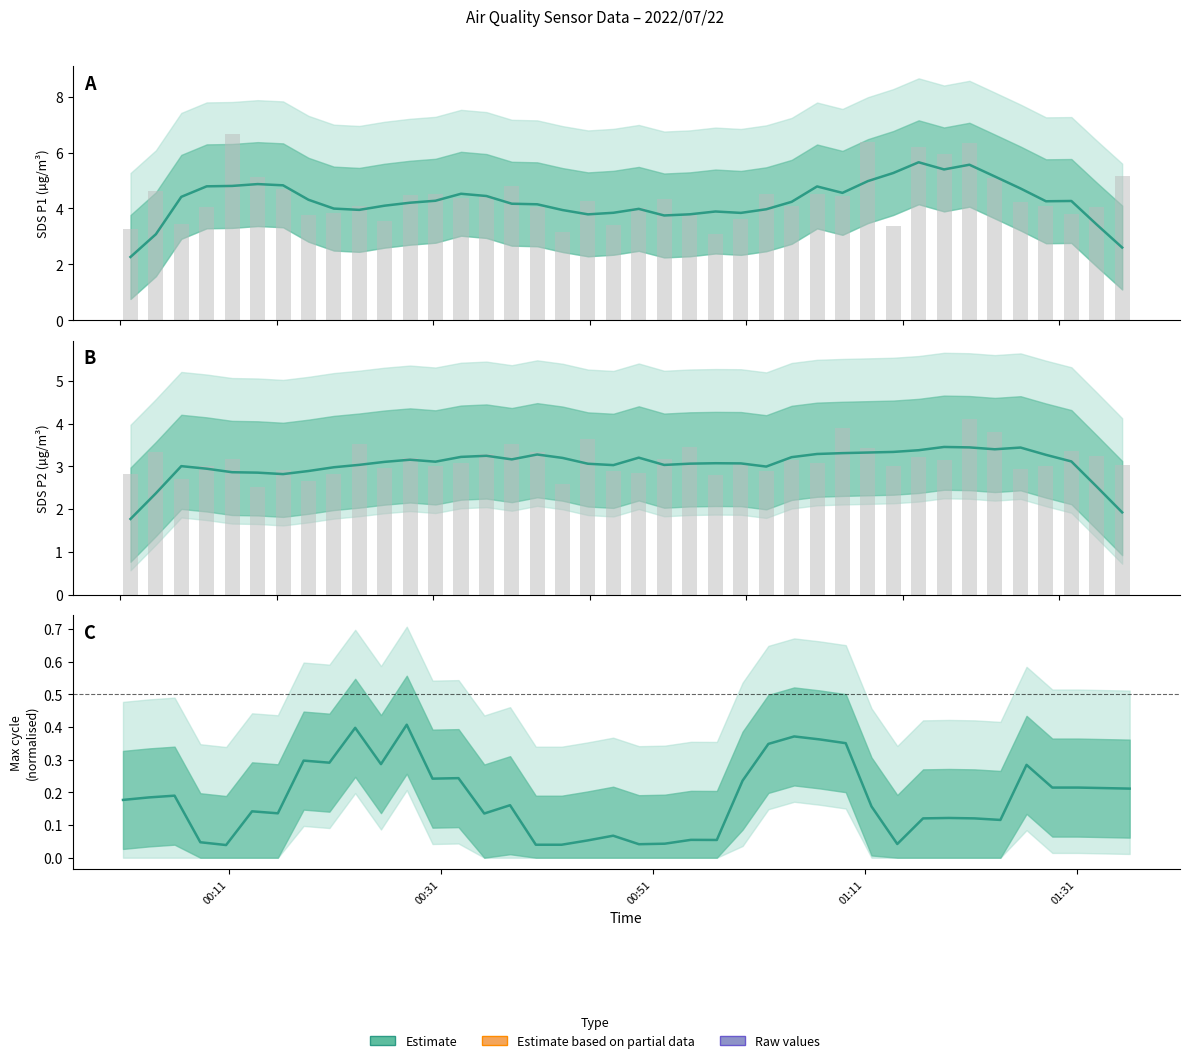

Which series has the largest total across all categories?

SDS_P1 raw